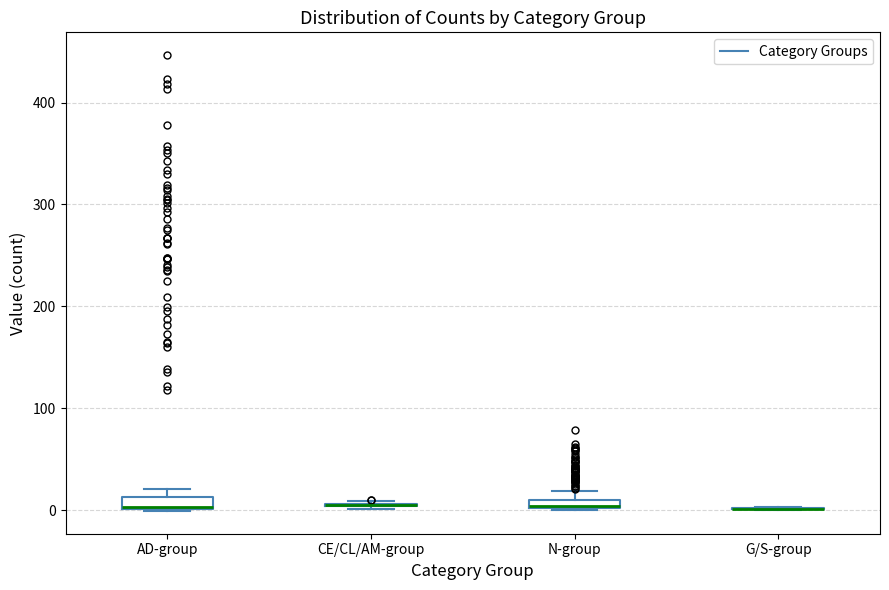

Where is the lower edge of the box for N-group on the y-axis? The values are not printed on the chart, so give them approximately, as read against the axis.

0